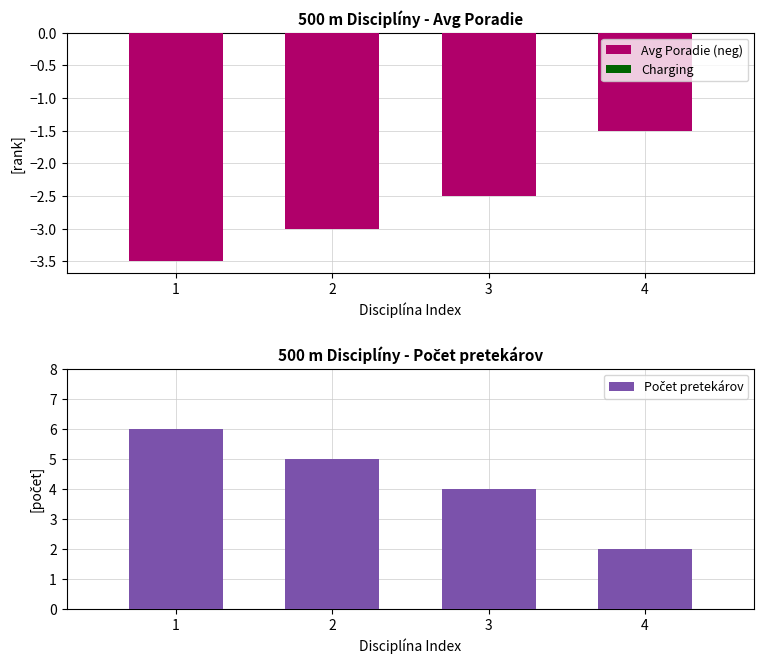

Where is Charging nearest to the value 0?

1